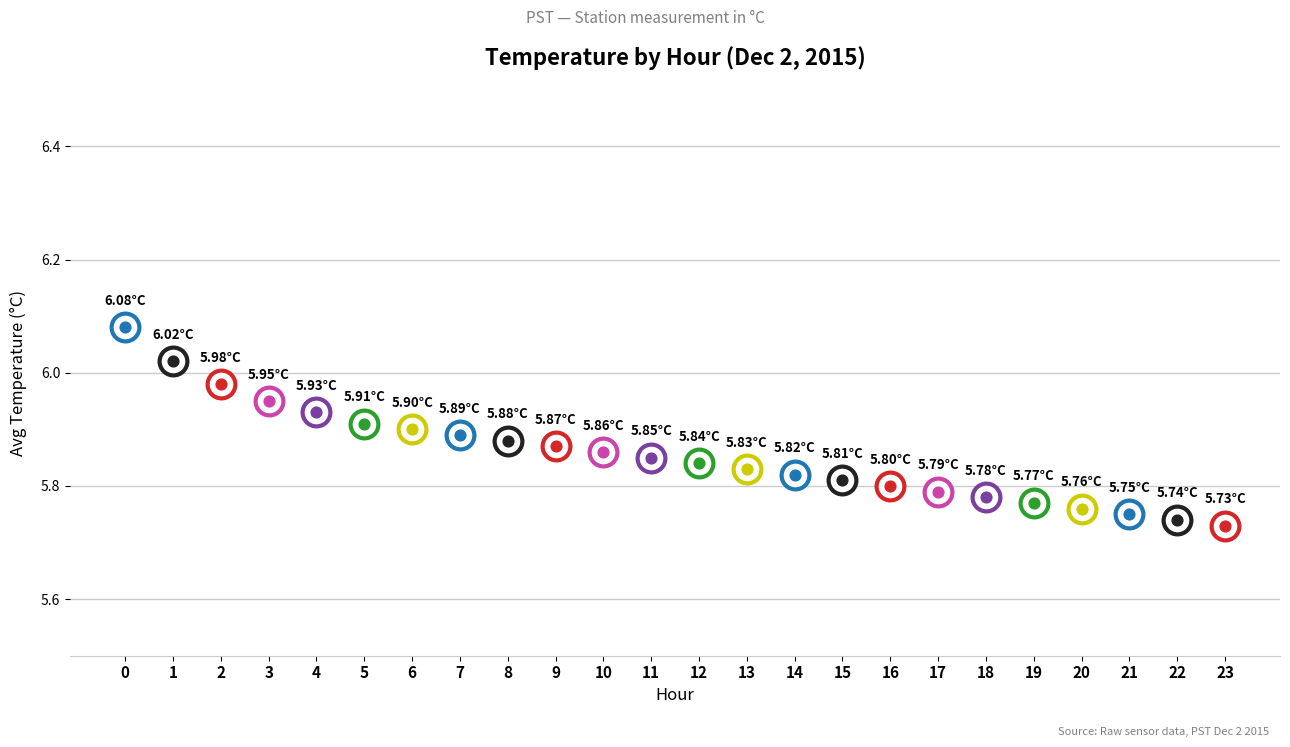

Between 22 and 13, which is larger?

13